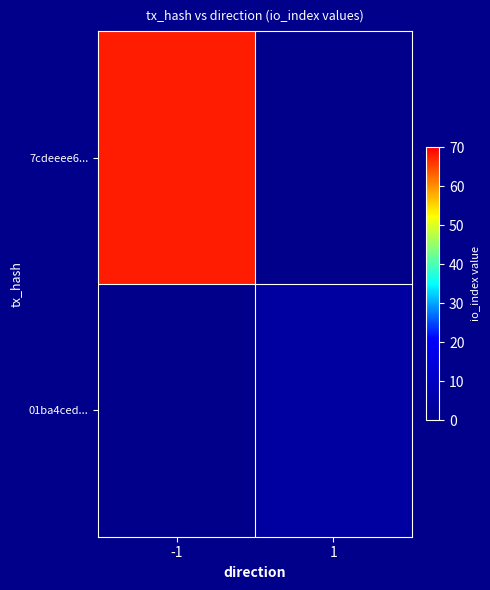

List the series in order of their peak value, lowest first.

01ba4ced..., 7cdeeee6...